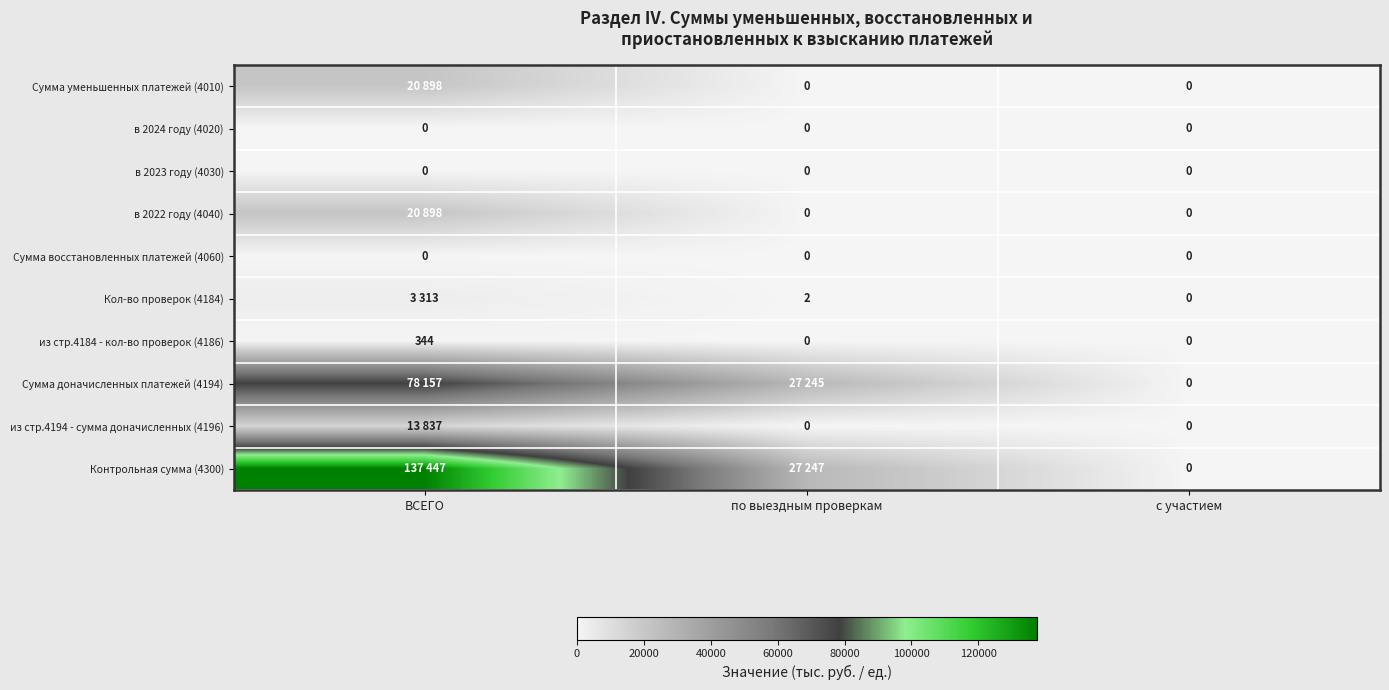

Count the из стр.4184 - кол-во проверок (4186) values in the range 0 to 344.

3